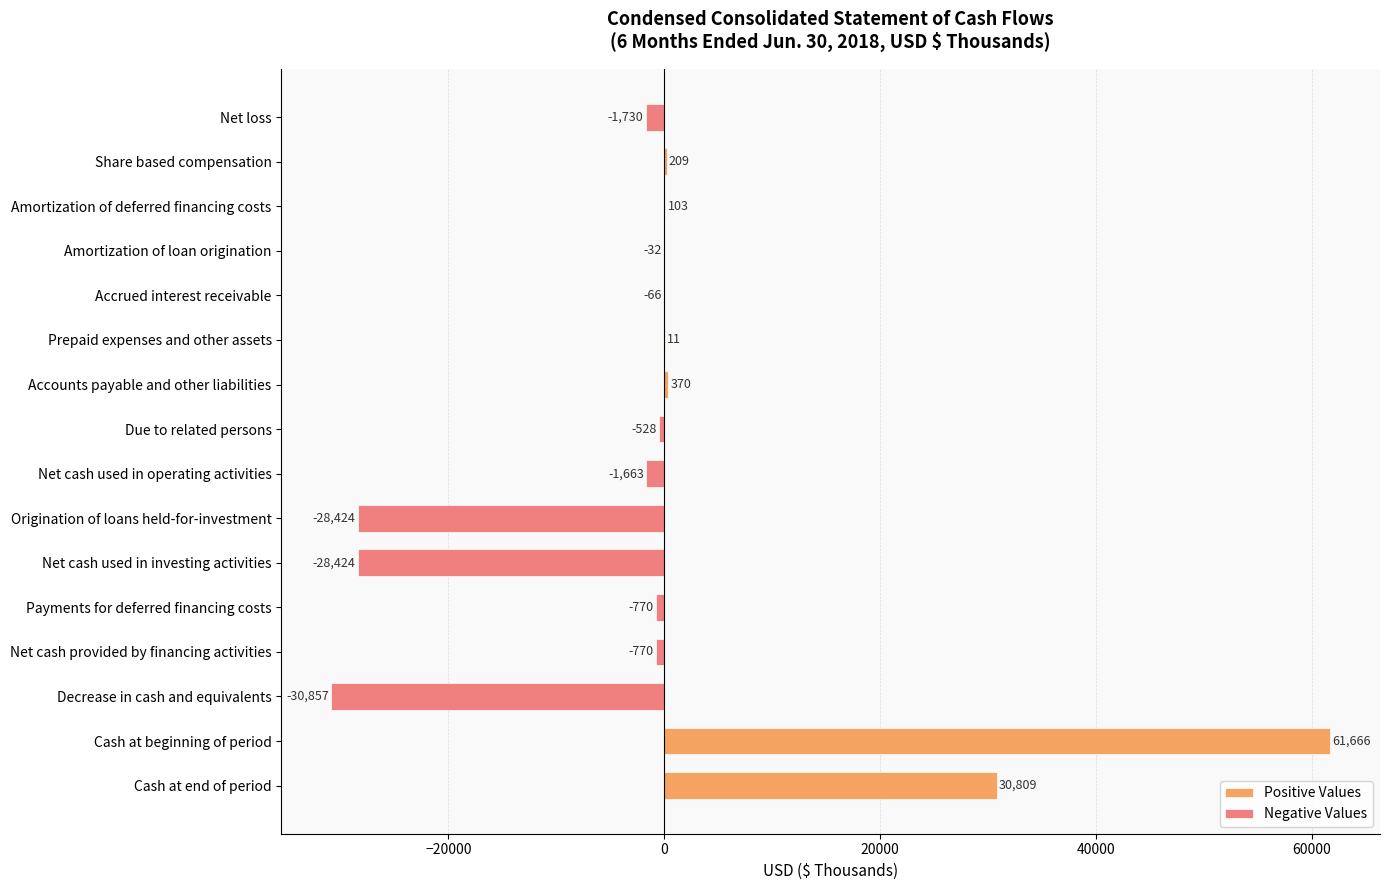

What is the approximate value of Positive Values at Cash at beginning of period?

61666